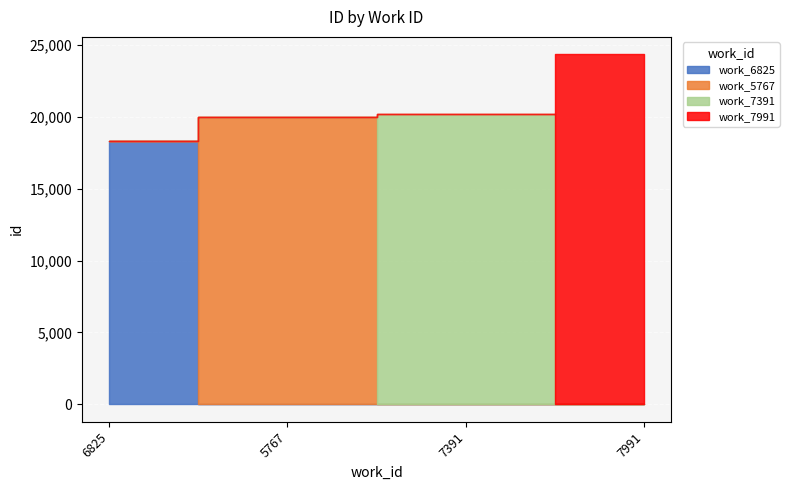

Reading left to right, transcribe all the data shown in this chart.

18302	19982	20192	24342